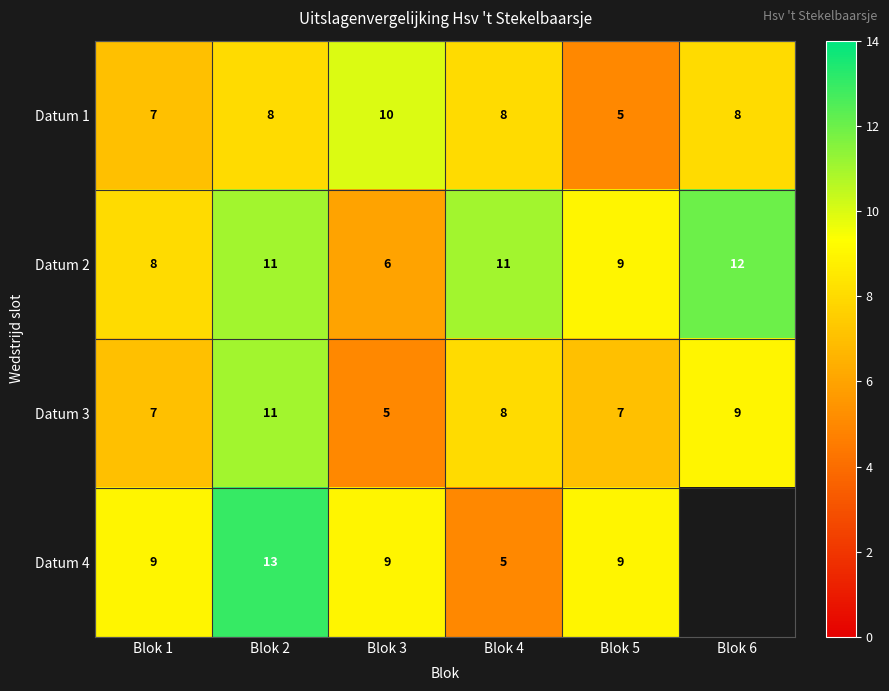

What value does the Datum 2 series have at Blok 6?

12